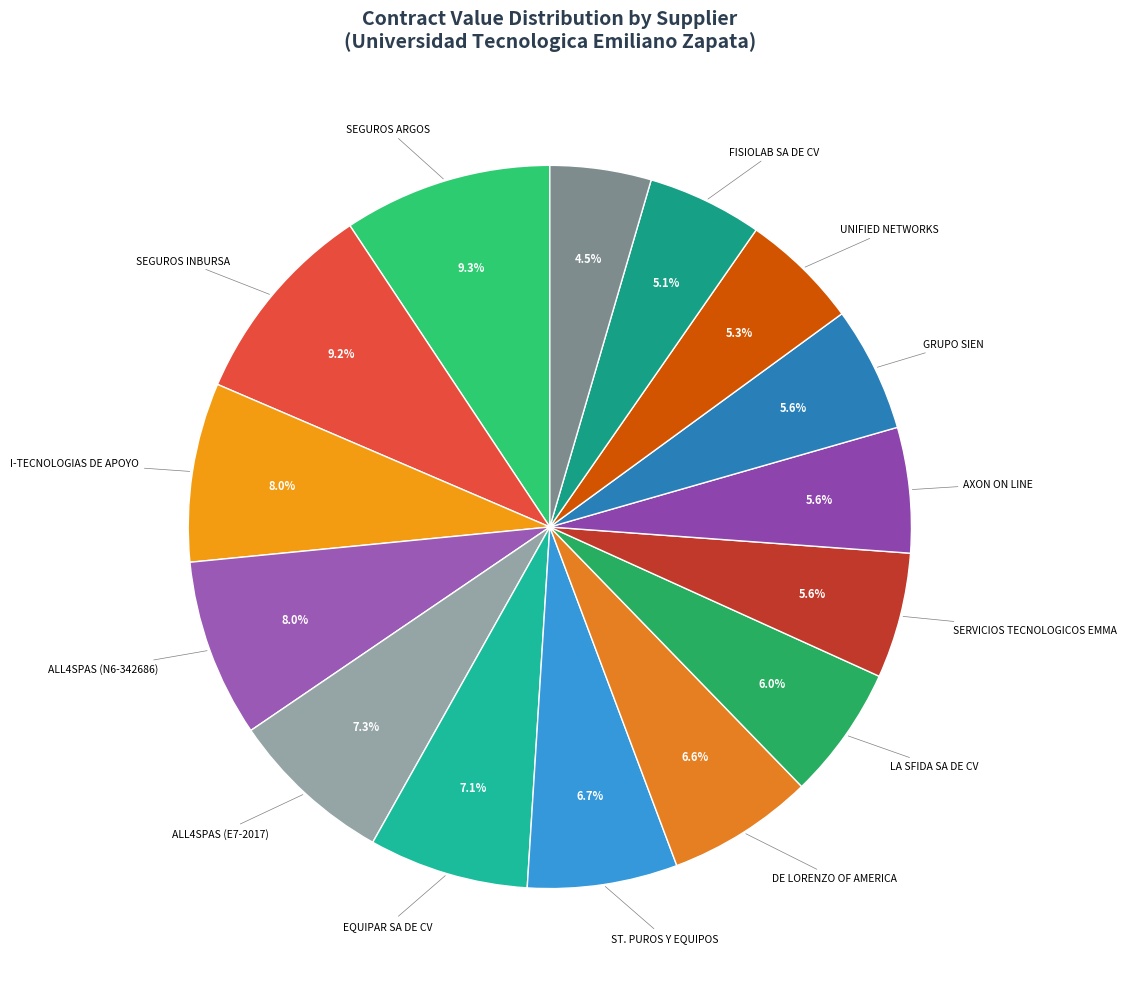

How many slices are in this pie chart?

15